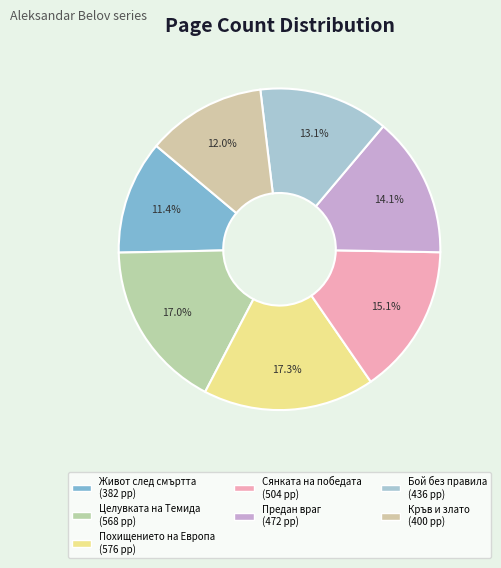

To the nearest percent, what is the combined percentage of Бой без правила and Предан враг?

27%